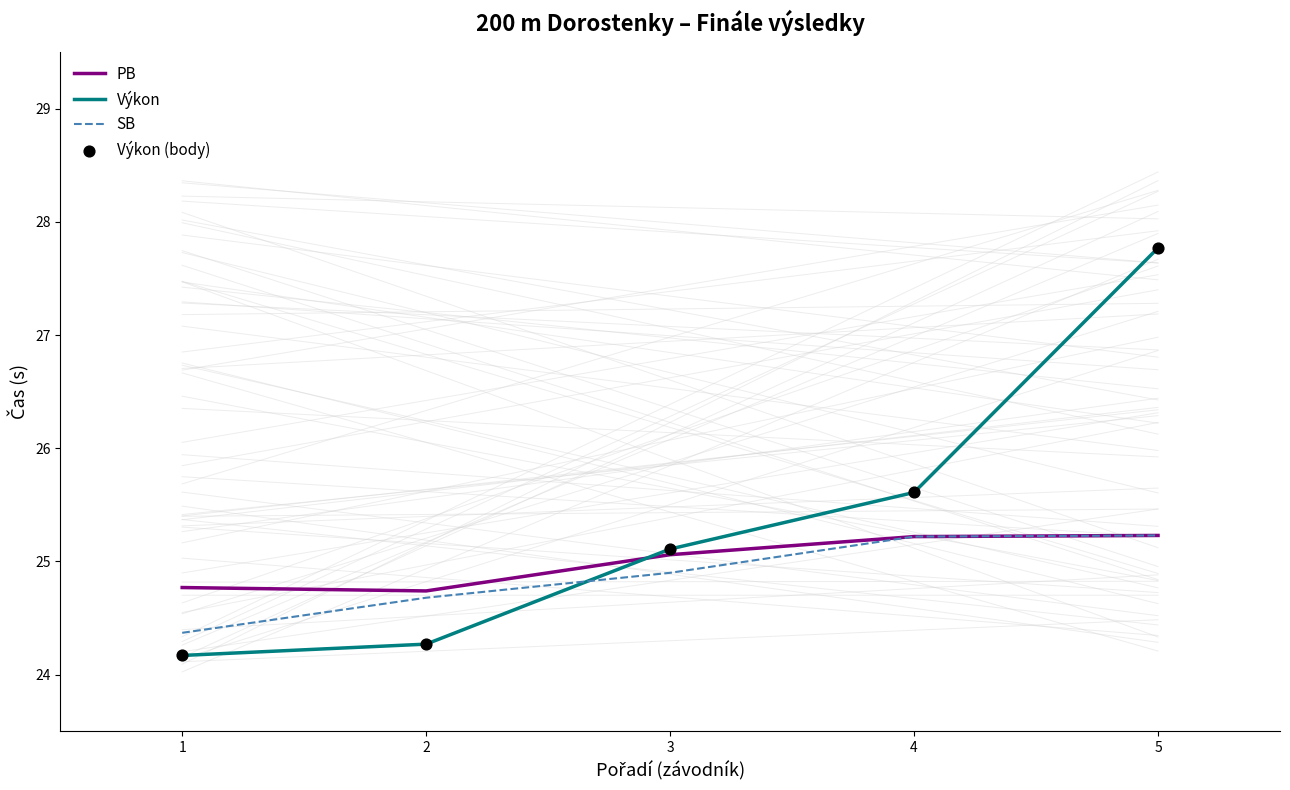

What are all the series names shown in the legend?

PB, Výkon, SB, Výkon (body)